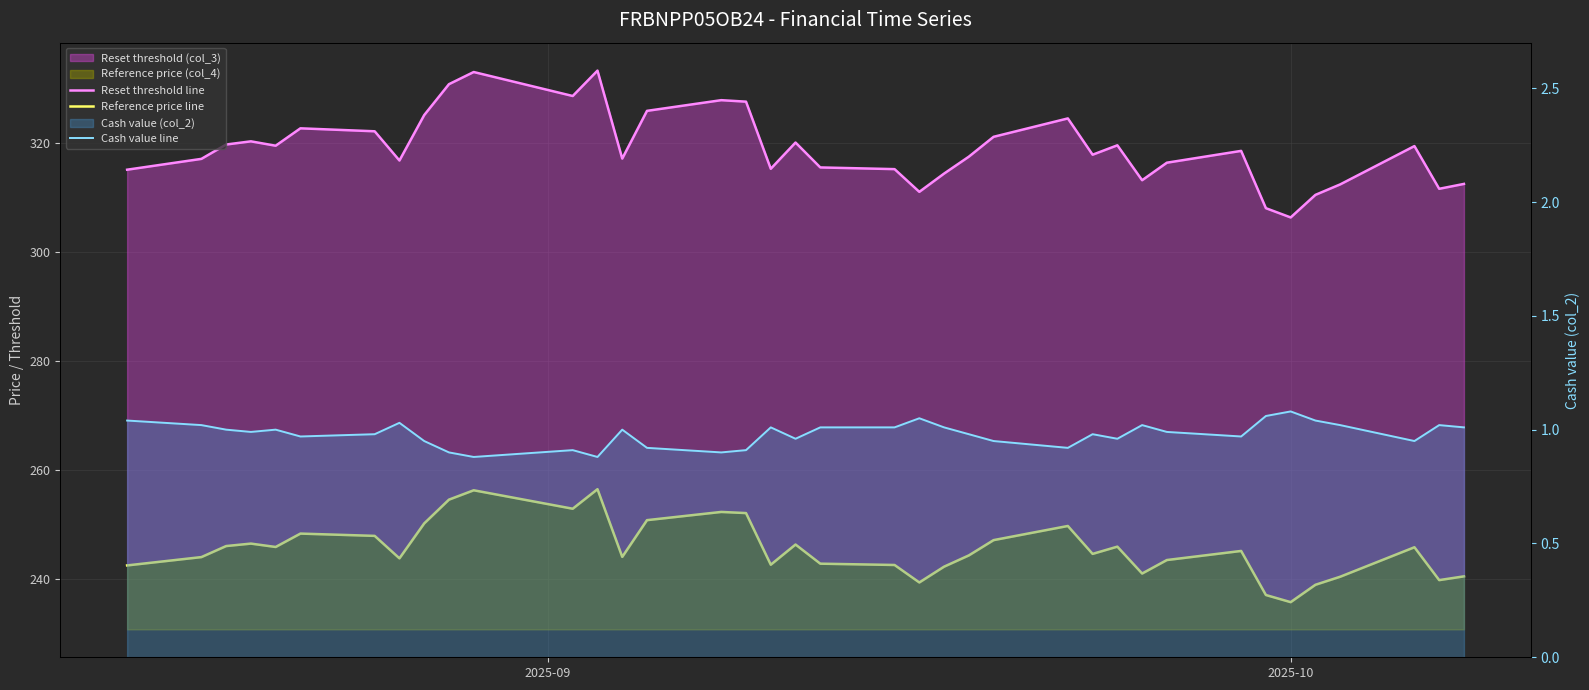

What is the difference between the second highest and second lowest values in the Cash value line series?

0.2